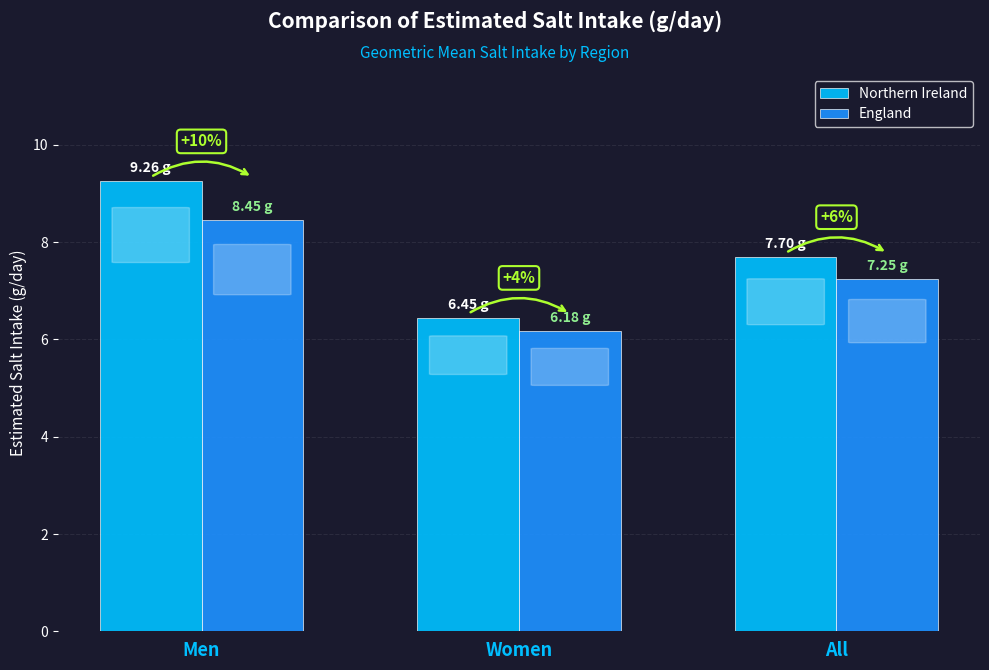

What are all the series names shown in the legend?

Northern Ireland, England